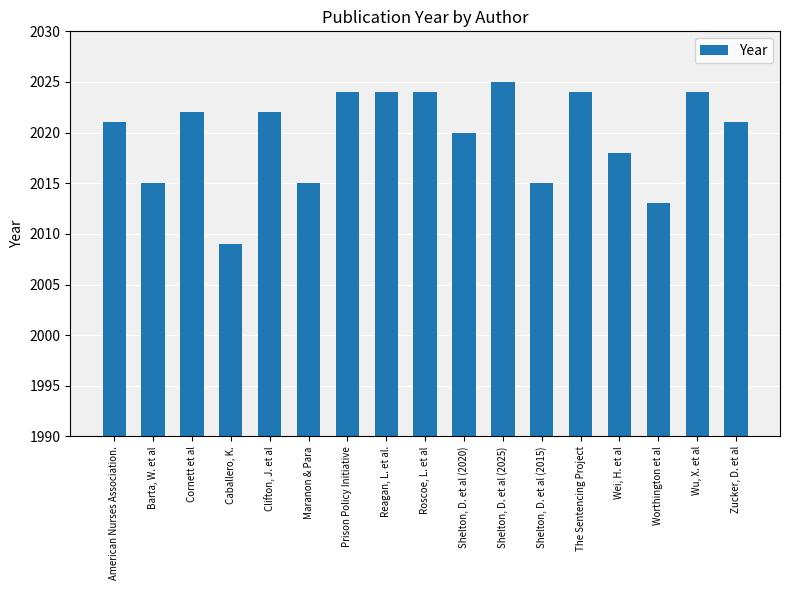

What is the sum of all values?

34336